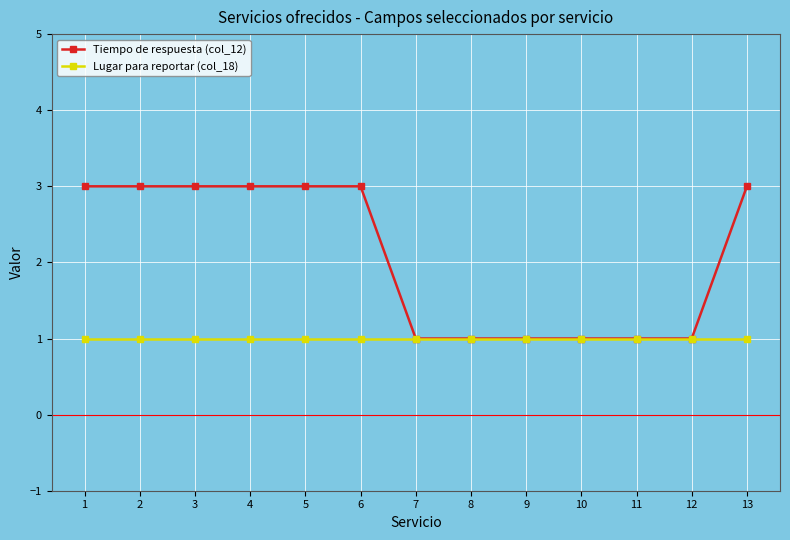

Is this an area chart (filled region under the line)?

No